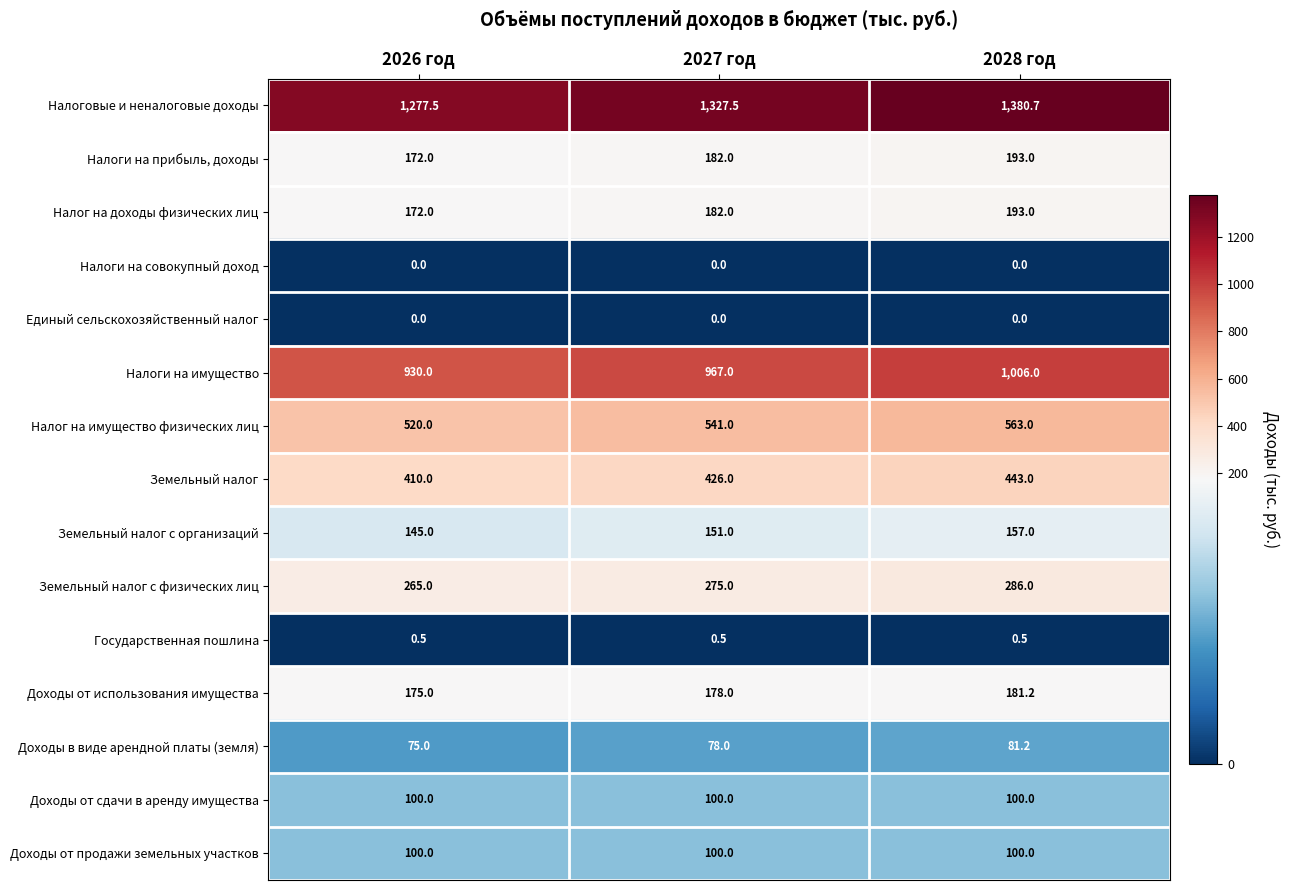

How many distinct data groups are displayed?

15